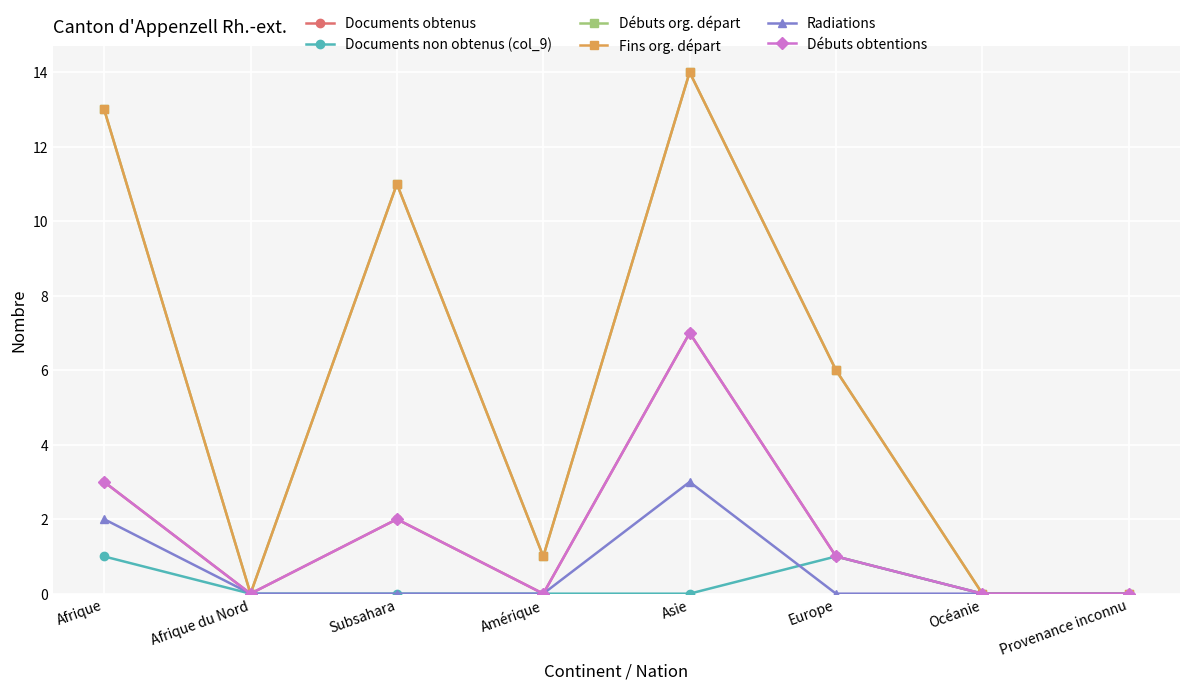

Is this an area chart (filled region under the line)?

No